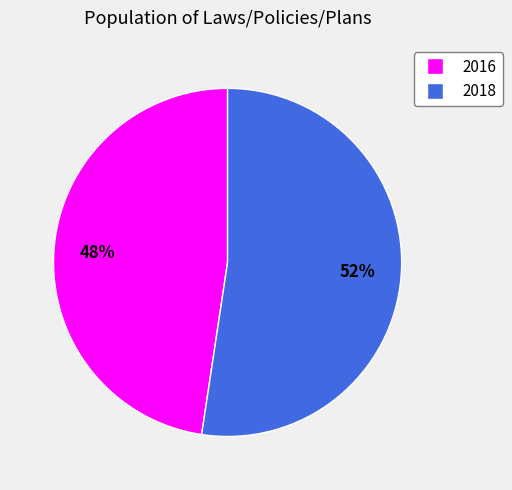

To the nearest percent, what is the average slice percentage?

50%